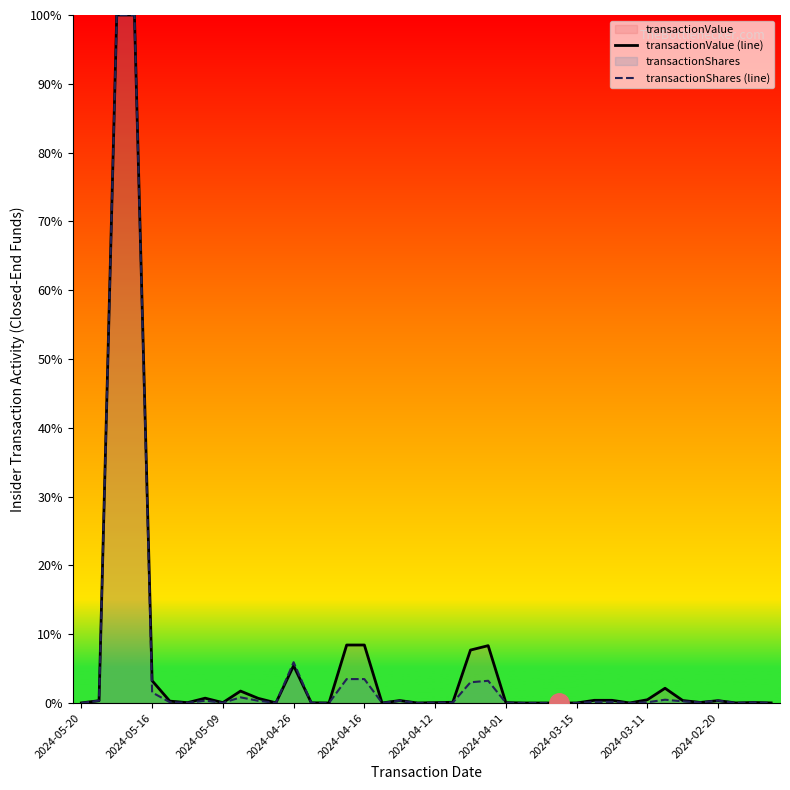

After their last crossing, which series has the higher values: transactionShares (line) or transactionValue (line)?

transactionValue (line)